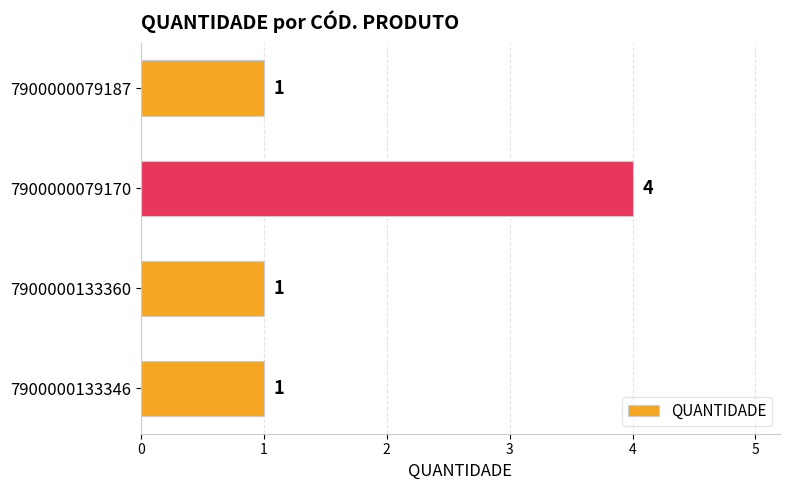

True or false: the data shows 0 at 7900000133346.

False